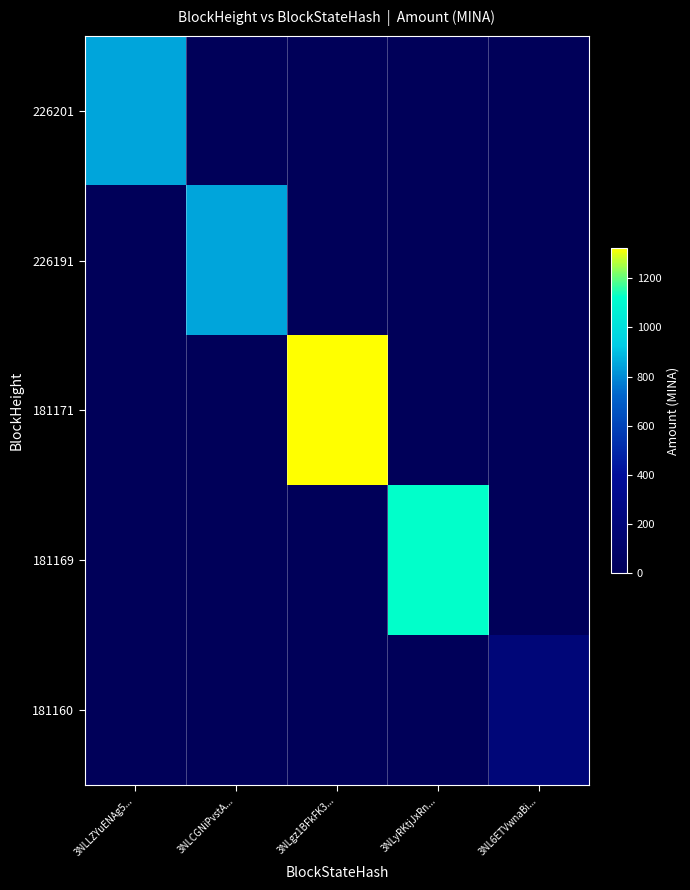

Reading right to left, transcribe all the data shown in this chart.

226201: 3NL6ETVwnaBi...=0.0	3NLyRKtjJxRn...=0.0	3NLgz1BFkFK3...=0.0	3NLCGNiPvstA...=0.0	3NLLZYuENAg5...=849.9
226191: 3NL6ETVwnaBi...=0.0	3NLyRKtjJxRn...=0.0	3NLgz1BFkFK3...=0.0	3NLCGNiPvstA...=850.0	3NLLZYuENAg5...=0.0
181171: 3NL6ETVwnaBi...=0.0	3NLyRKtjJxRn...=0.0	3NLgz1BFkFK3...=1324.4	3NLCGNiPvstA...=0.0	3NLLZYuENAg5...=0.0
181169: 3NL6ETVwnaBi...=0.0	3NLyRKtjJxRn...=1124.8	3NLgz1BFkFK3...=0.0	3NLCGNiPvstA...=0.0	3NLLZYuENAg5...=0.0
181160: 3NL6ETVwnaBi...=200.6	3NLyRKtjJxRn...=0.0	3NLgz1BFkFK3...=0.0	3NLCGNiPvstA...=0.0	3NLLZYuENAg5...=0.0